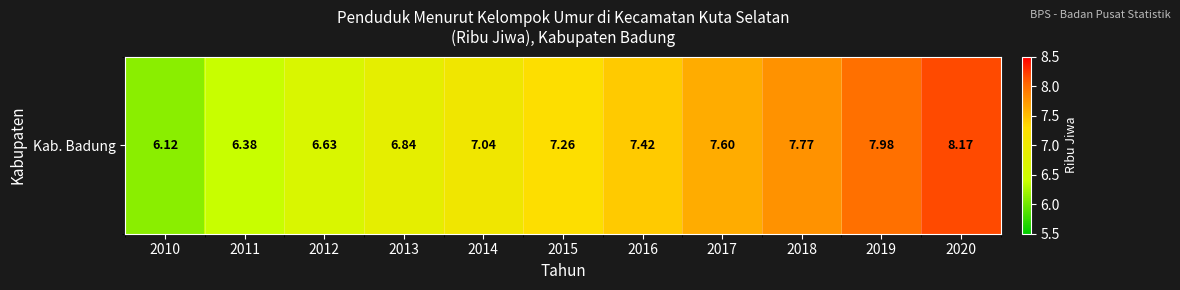

List the labels in order of value, smallest first.

2010, 2011, 2012, 2013, 2014, 2015, 2016, 2017, 2018, 2019, 2020